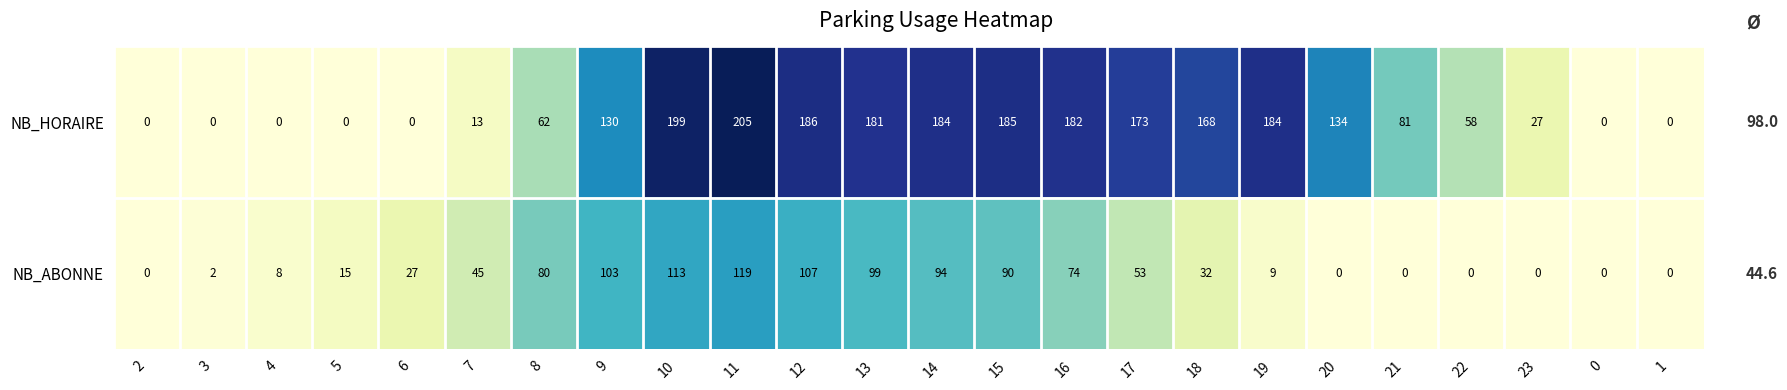

At 7, list the series in order from largest to smallest.

NB_ABONNE, NB_HORAIRE